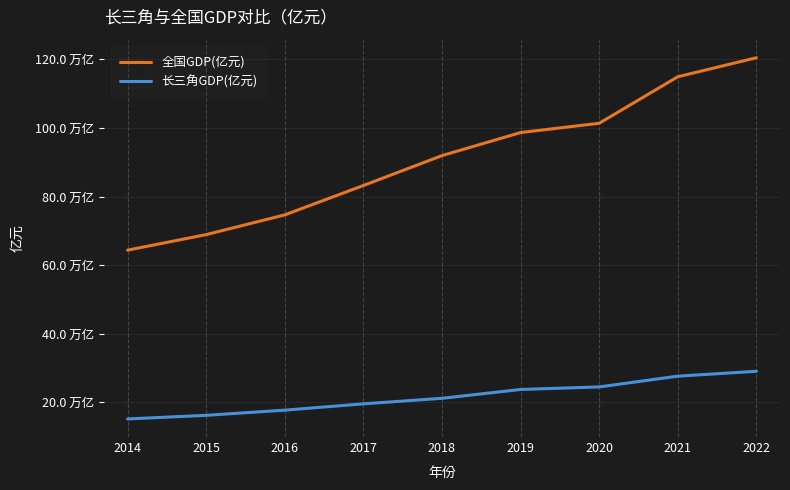

What is the sum of all 长三角GDP(亿元) values?

1945130.8